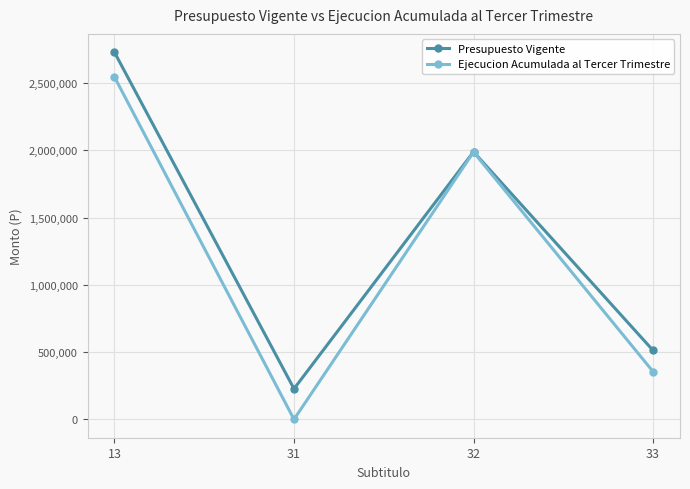

How many Presupuesto Vigente values are between 512750 and 2730087?

3